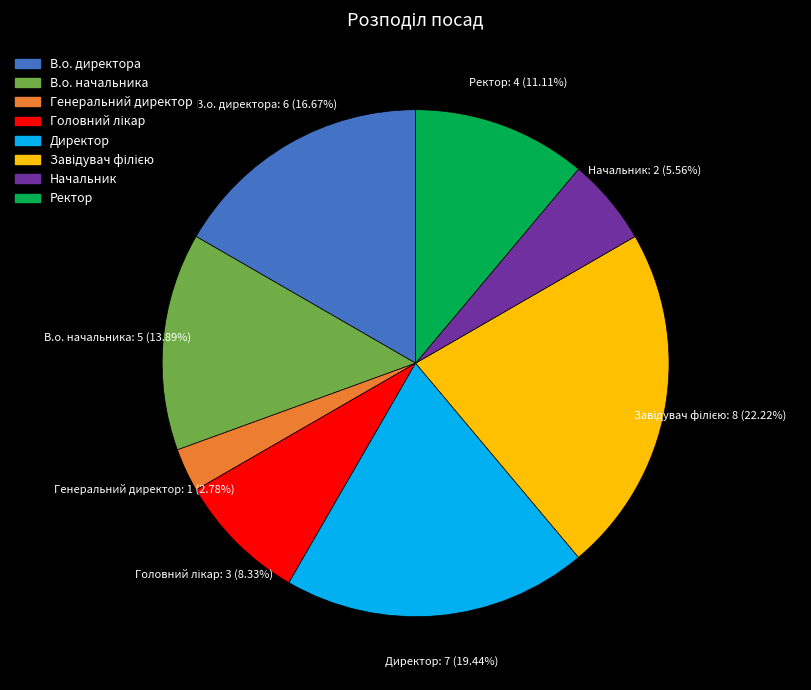

How many slices are in this pie chart?

8